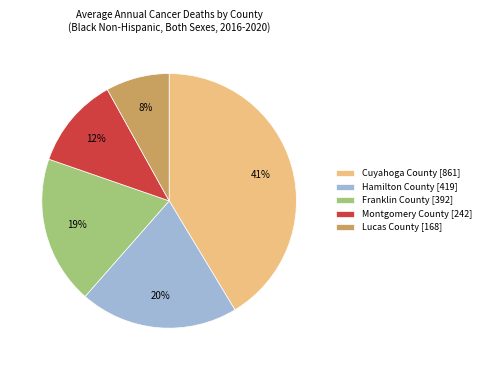

Rank the categories by value from highest to lowest.

Cuyahoga County, Hamilton County, Franklin County, Montgomery County, Lucas County